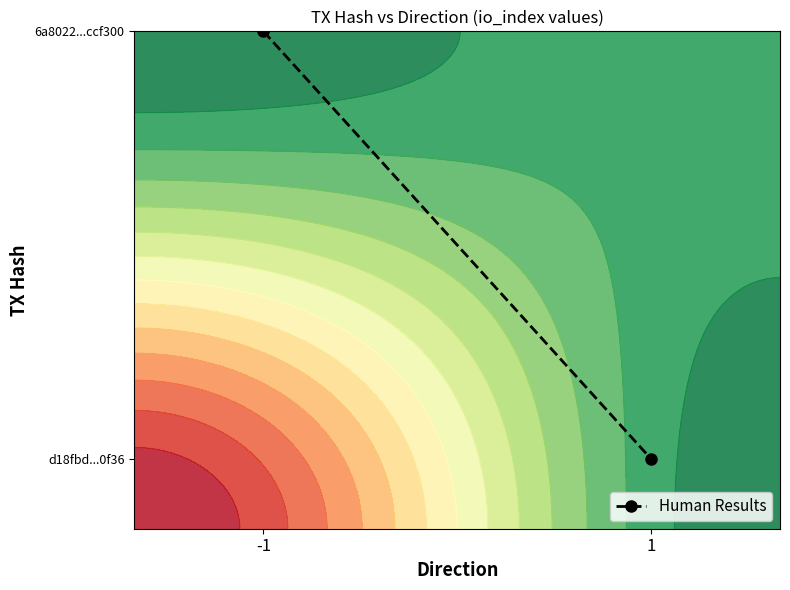

Reading left to right, transcribe all the data shown in this chart.

-1=1.0	1=0.1